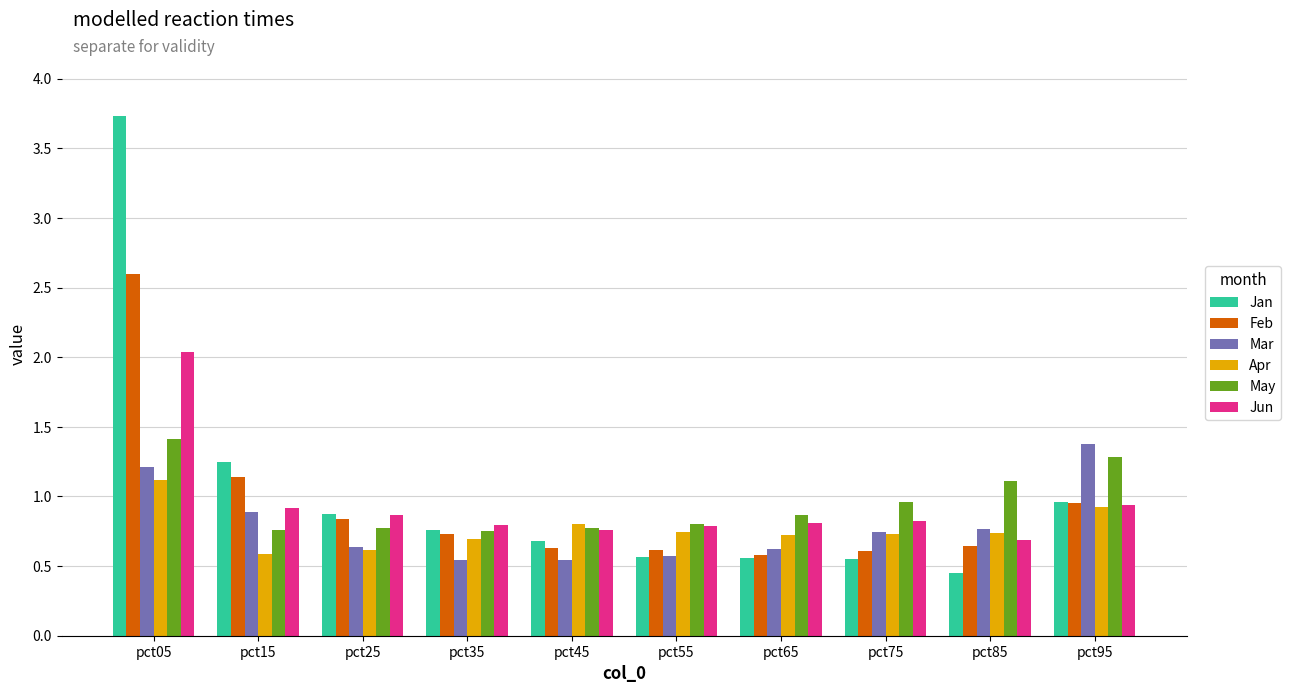

True or false: Feb has a value of 0.6 at pct45.

True